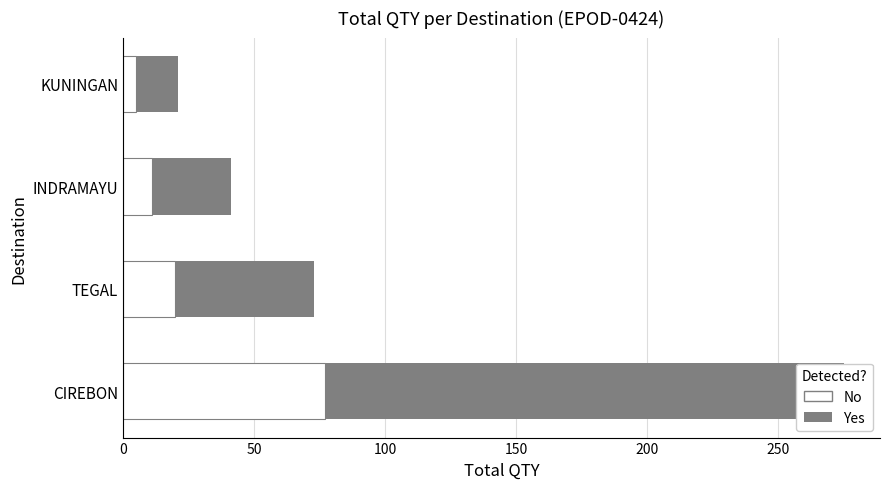

The No series shows 3 at KUNINGAN. True or false?

False